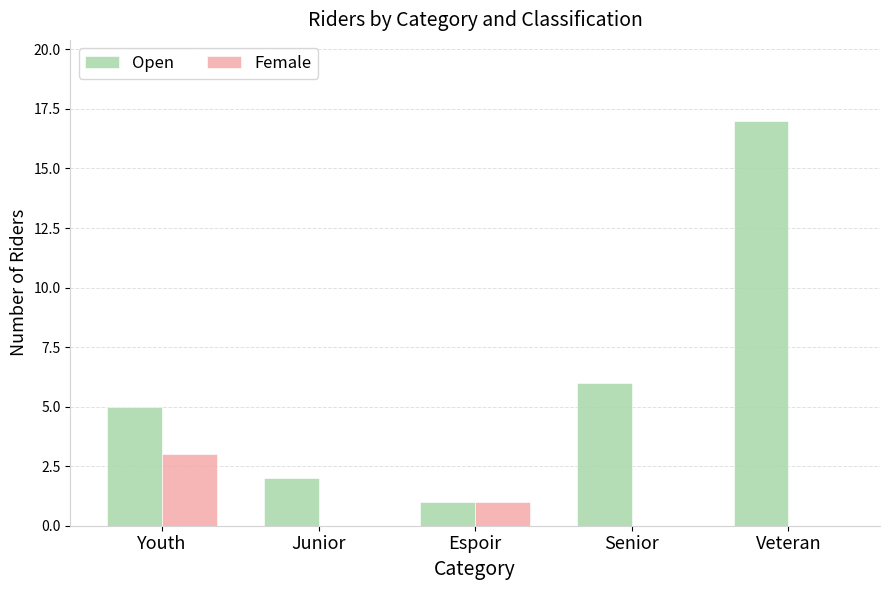

At which category is the sum across all series the highest?

Veteran